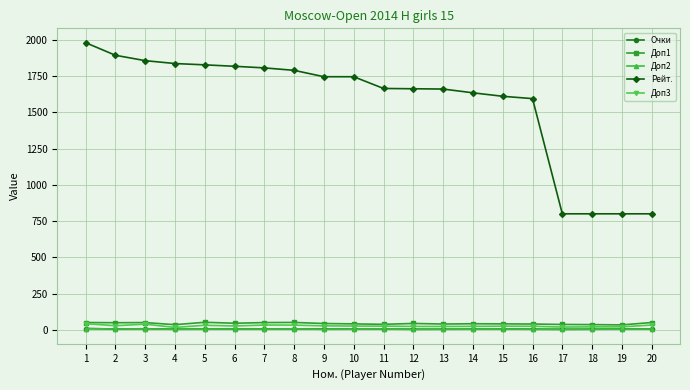

The value of Рейт. at 16 is 1595.0. True or false?

True